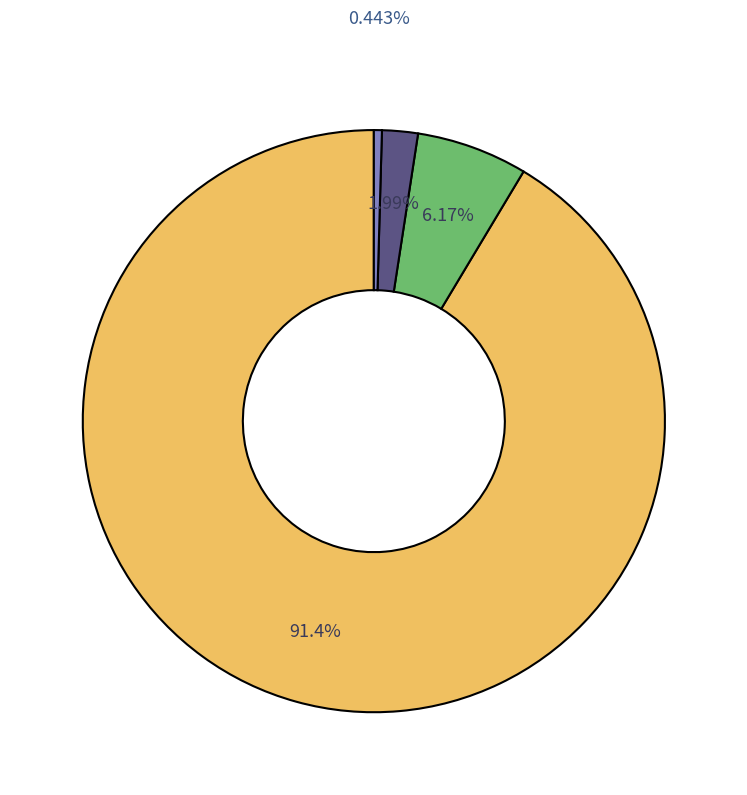

Does any single category account for the majority?

Yes